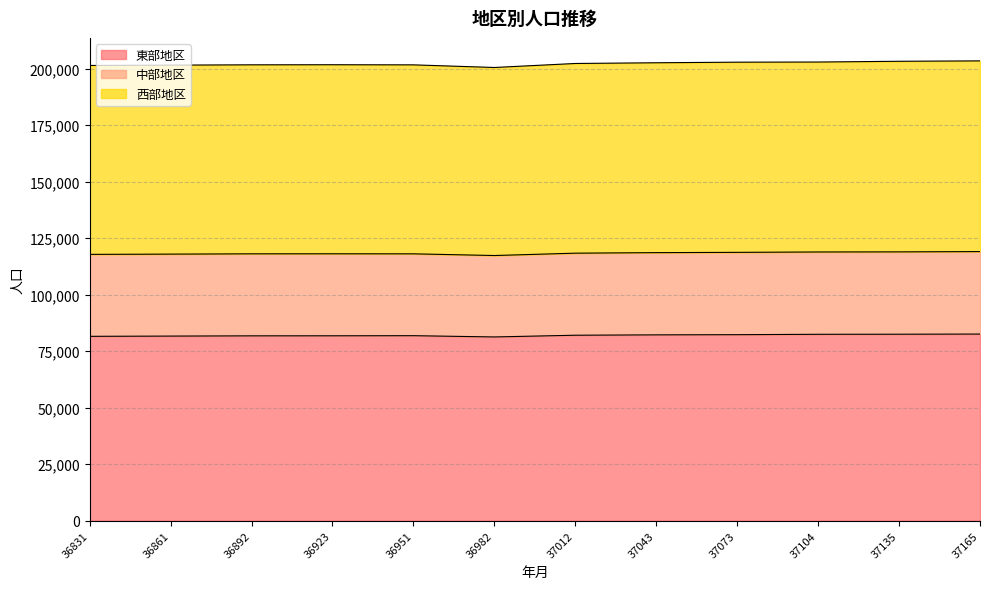

What is the approximate value of 西部地区 at 37073?

202842